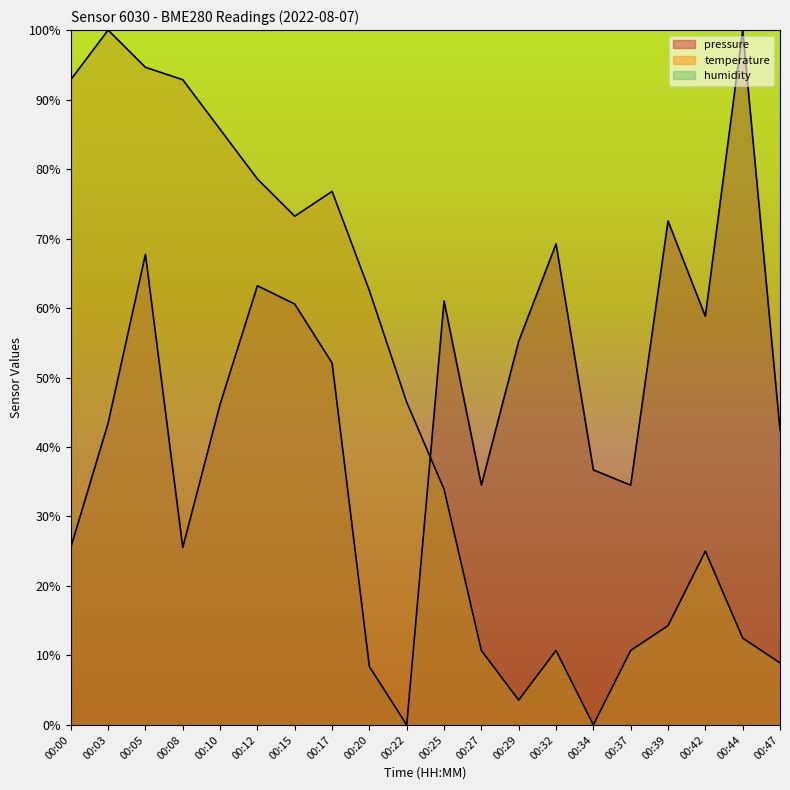

At 00:05, list the series in order from largest to smallest.

humidity, temperature, pressure